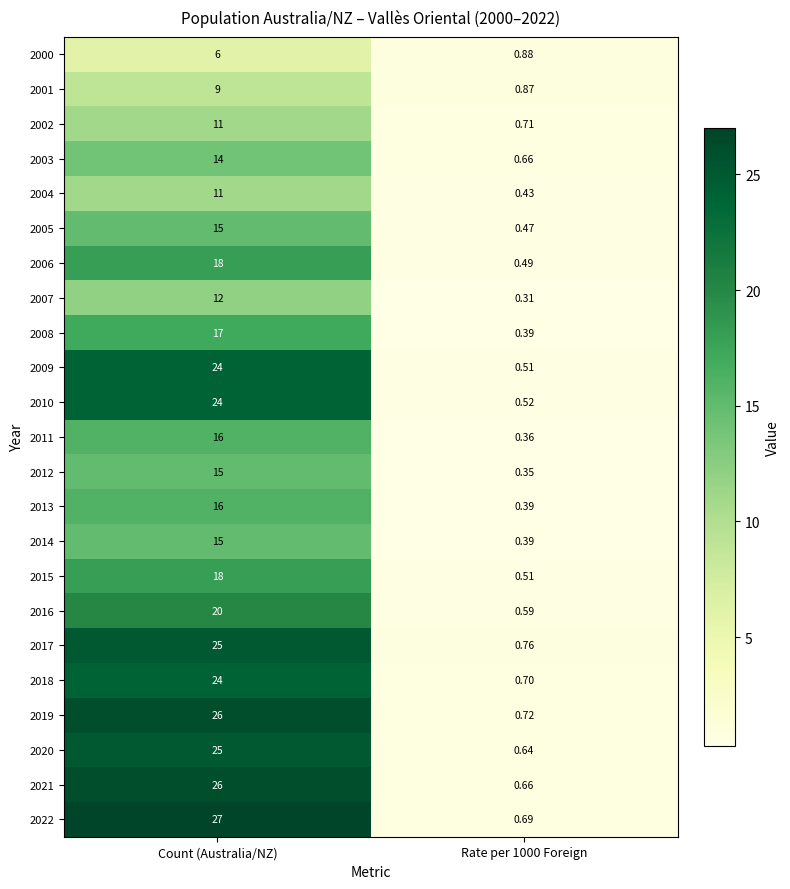

At which category is the sum across all series the highest?

Count (Australia/NZ)